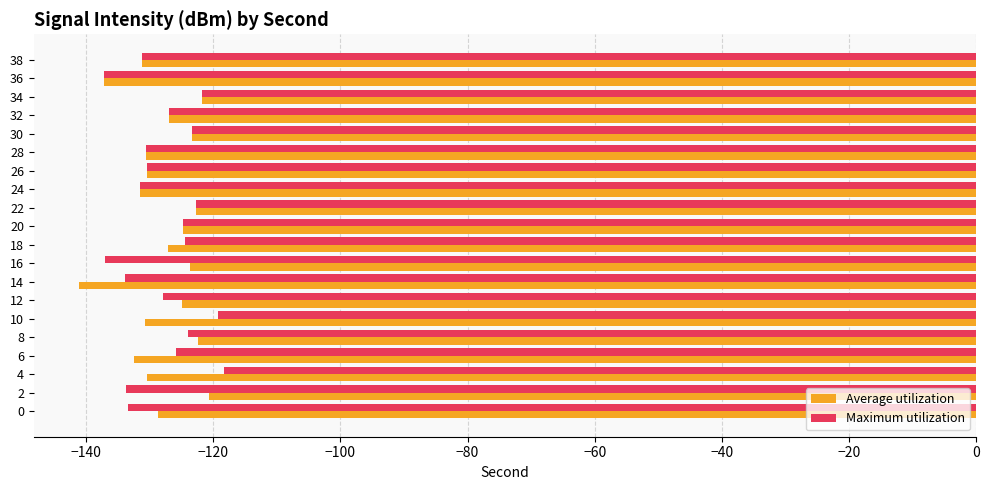

What is the difference between the maximum and minimum values in the Maximum utilization series?

18.9